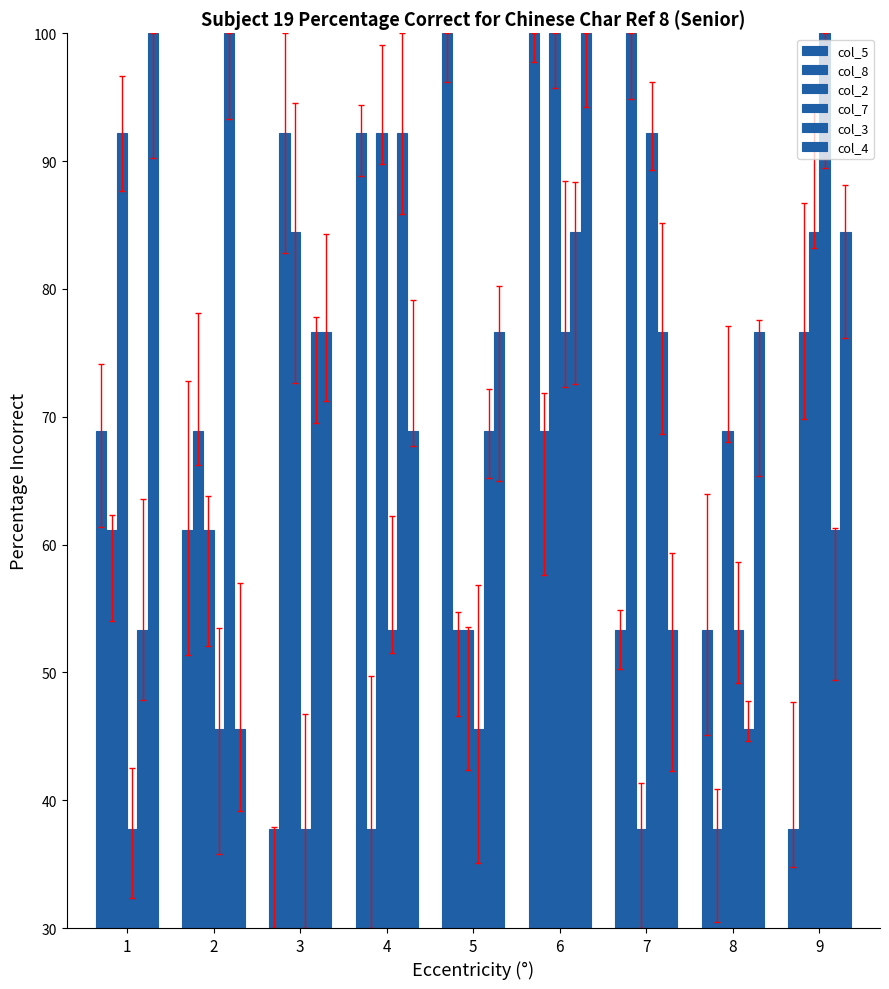

What is the sum of all col_4 values?

682.2